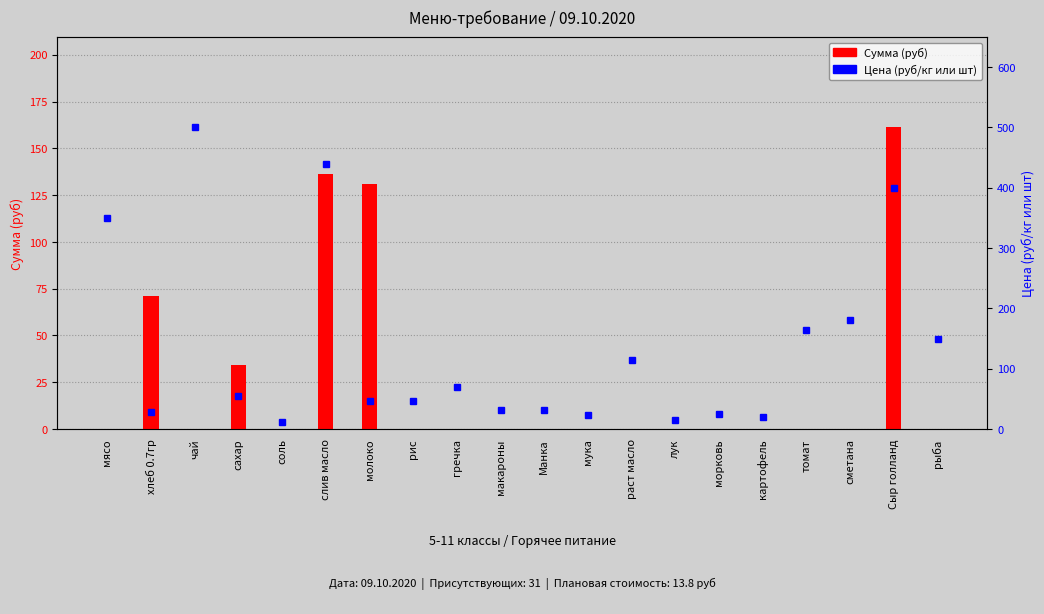

How many data points in Цена (руб) are above 55?

9